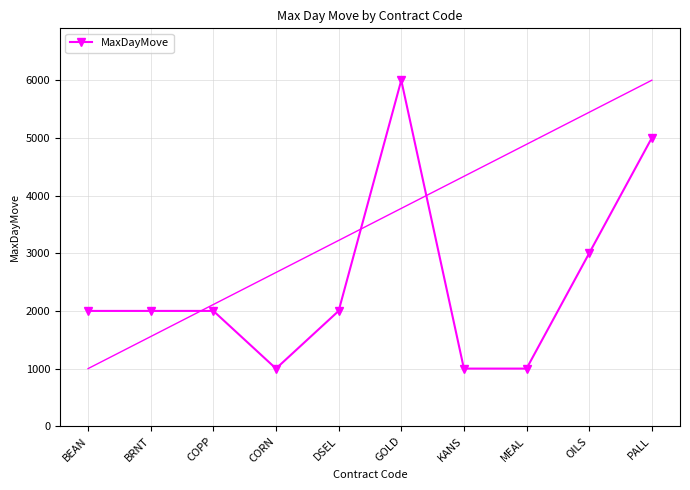

Rank the categories by value from highest to lowest.

GOLD, PALL, OILS, BEAN, BRNT, COPP, DSEL, CORN, KANS, MEAL